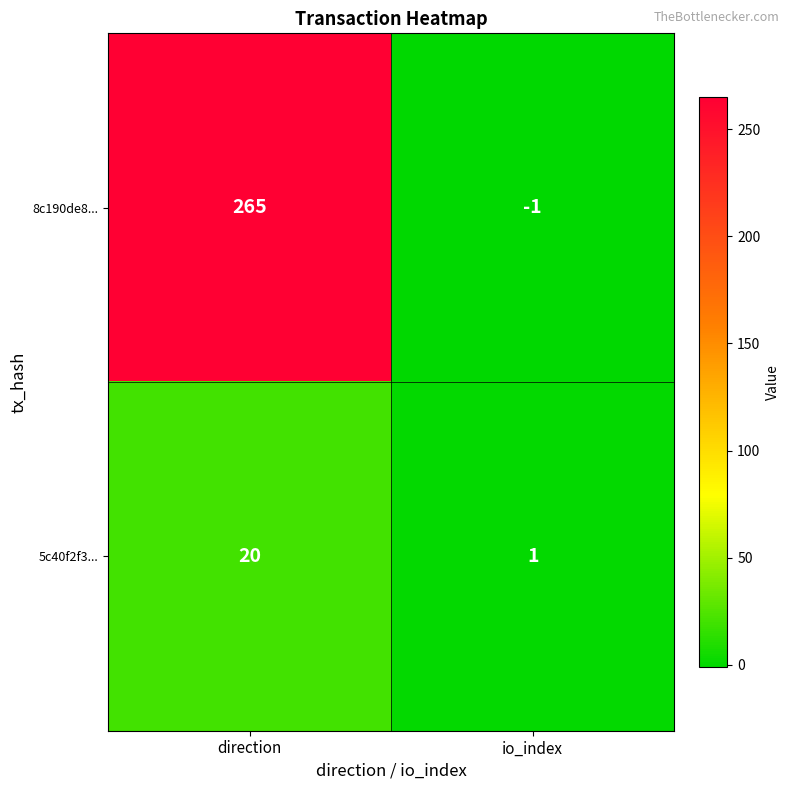

What is the sum of all 8c190de8... values?

264